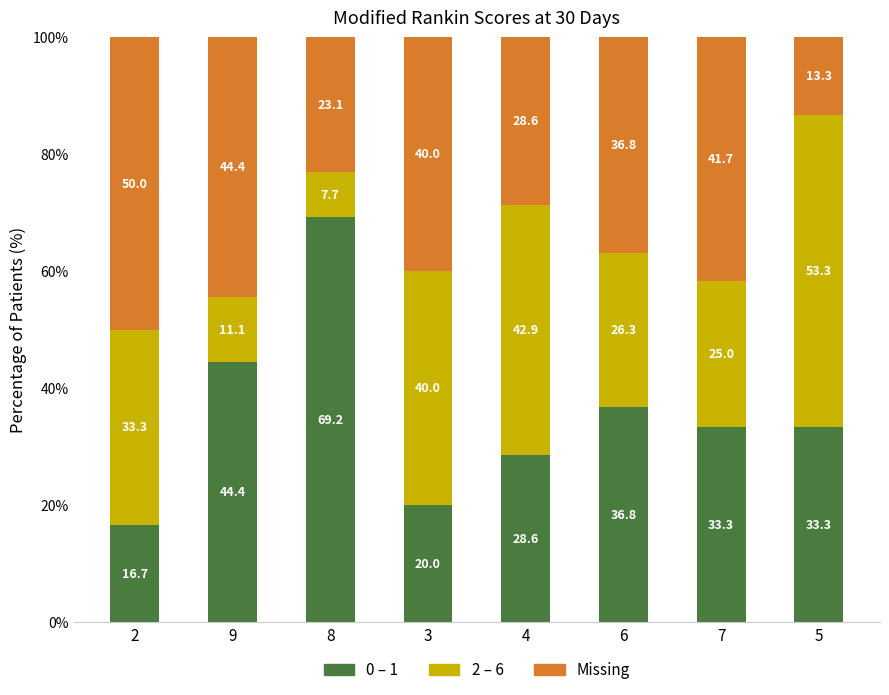

What is the difference between the 0 – 1 values at 6 and 9?

7.6